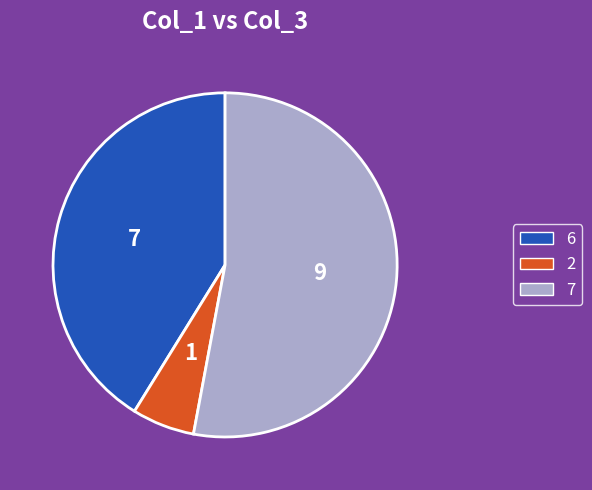

Is there a majority slice in this chart?

Yes